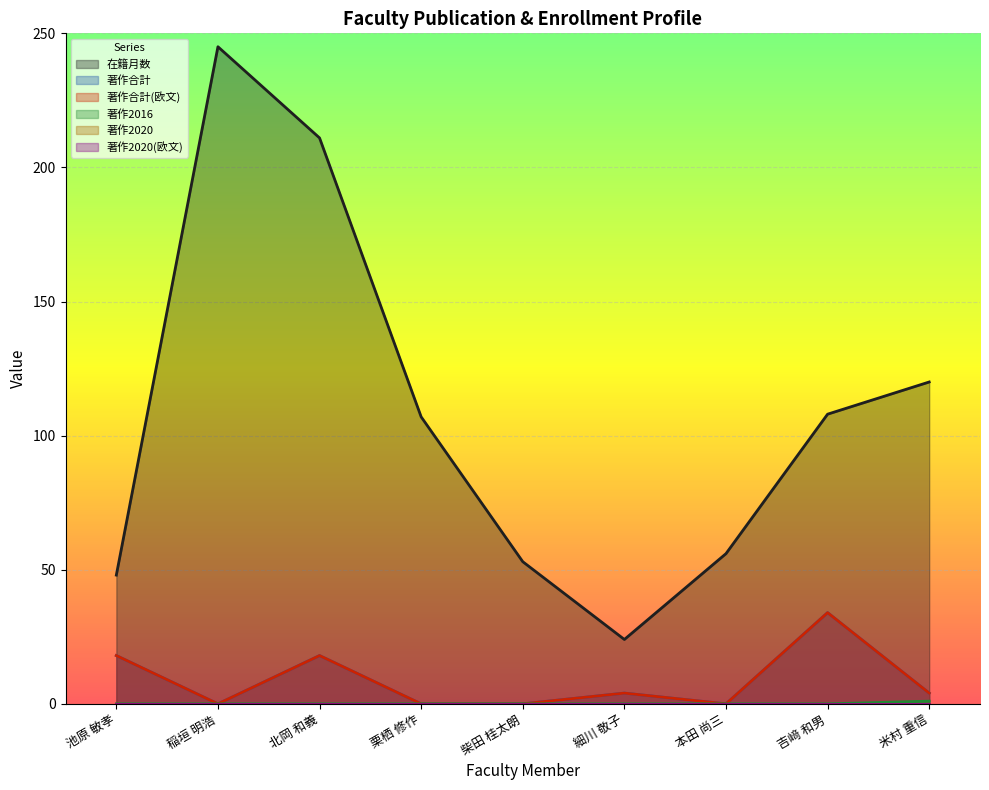

Between 柴田 桂太朗 and 細川 敬子, which series saw the biggest shift?

在籍月数